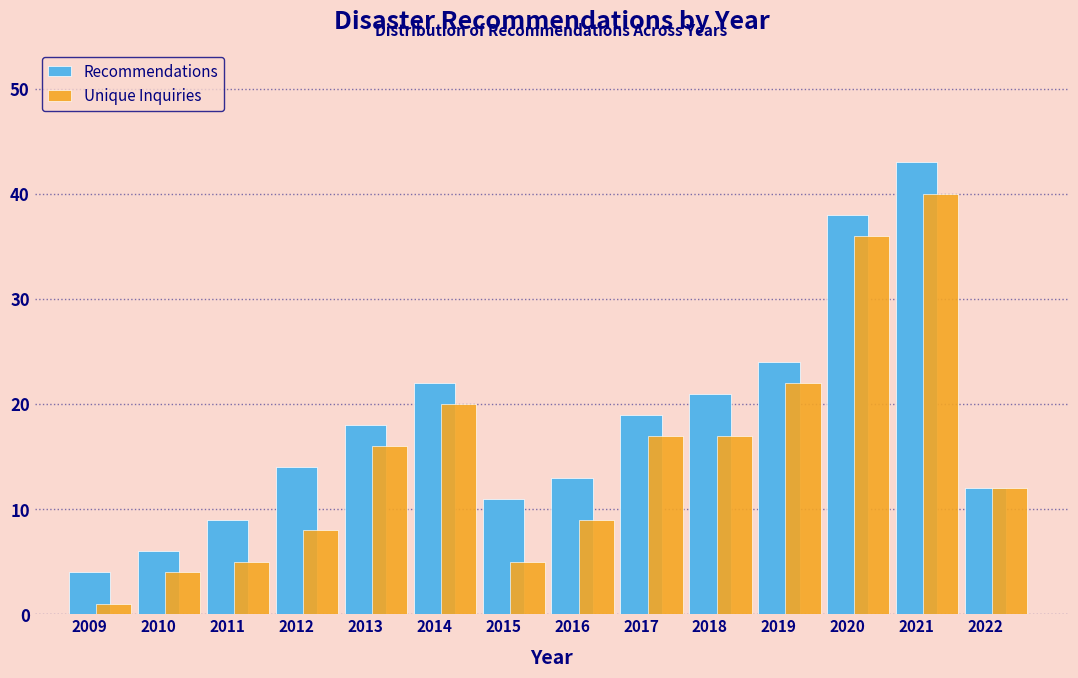

What is the highest value of the Recommendations series?

43